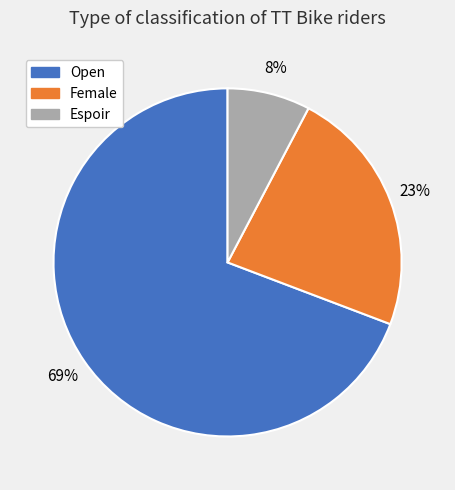

Between Female and Espoir, which is larger?

Female